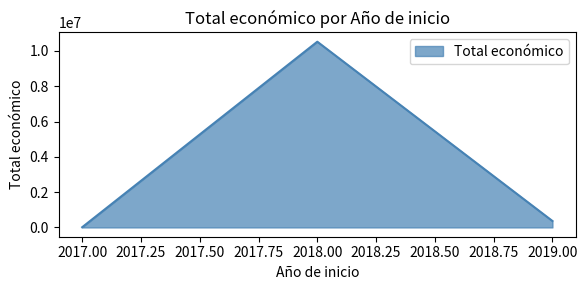

How many categories are shown in the chart?

3